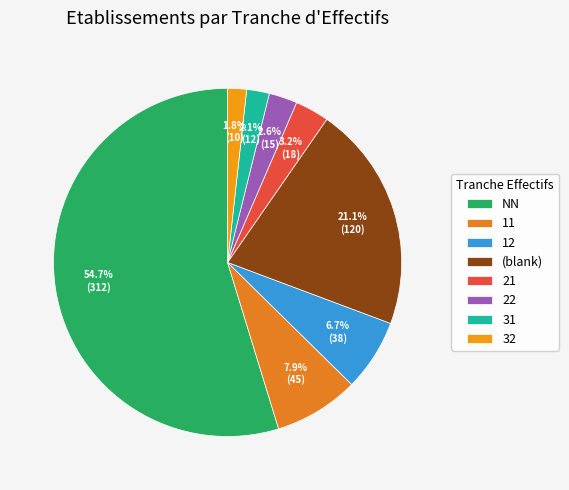

Between 32 and 31, which is larger?

31